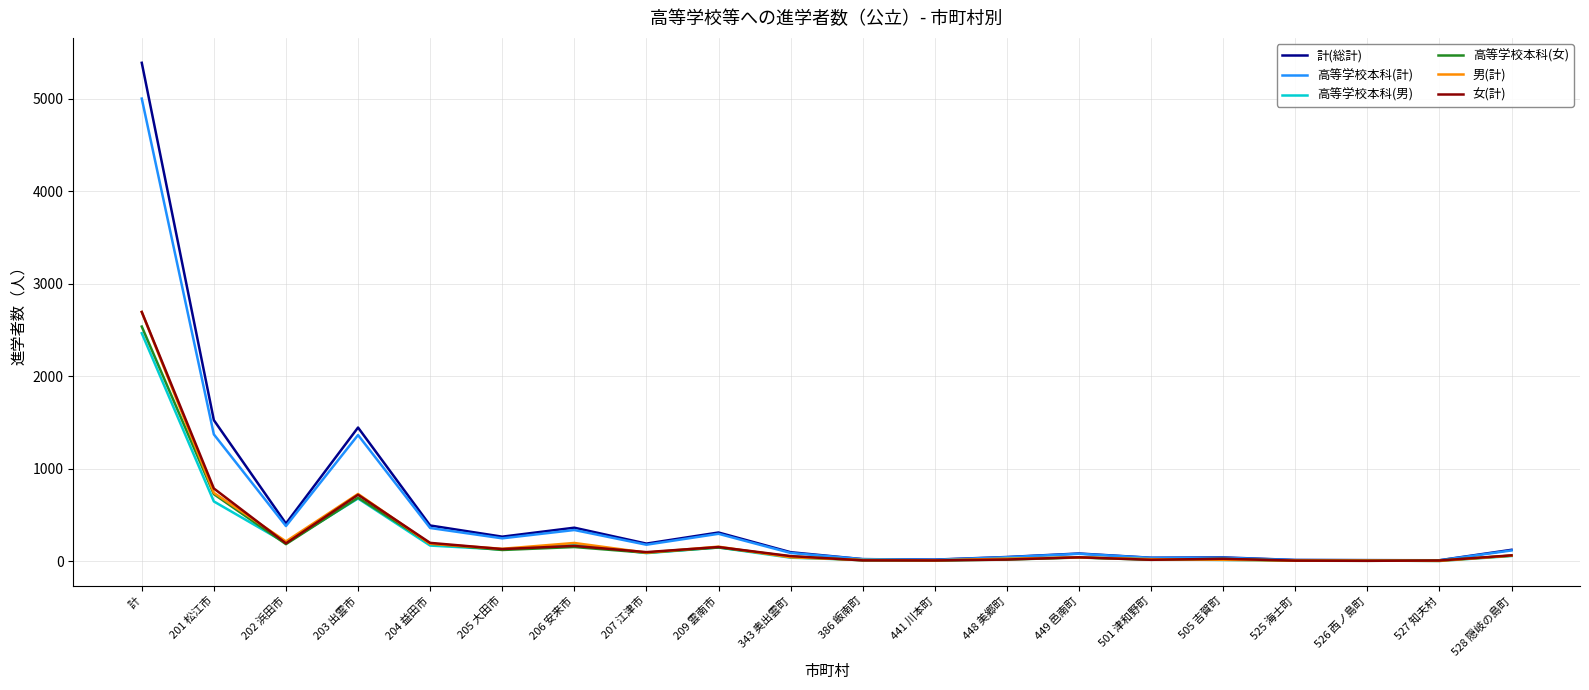

What is the maximum value for 計(総計)?

5389